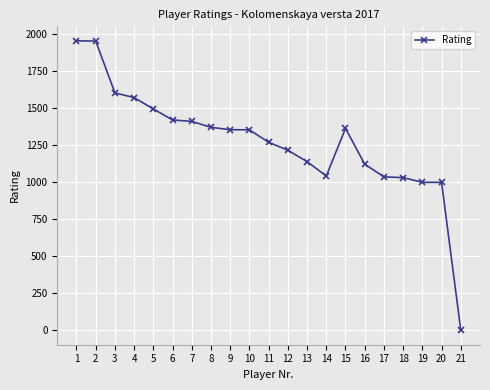

True or false: there are more than 0 points higher than both neighbors.

True